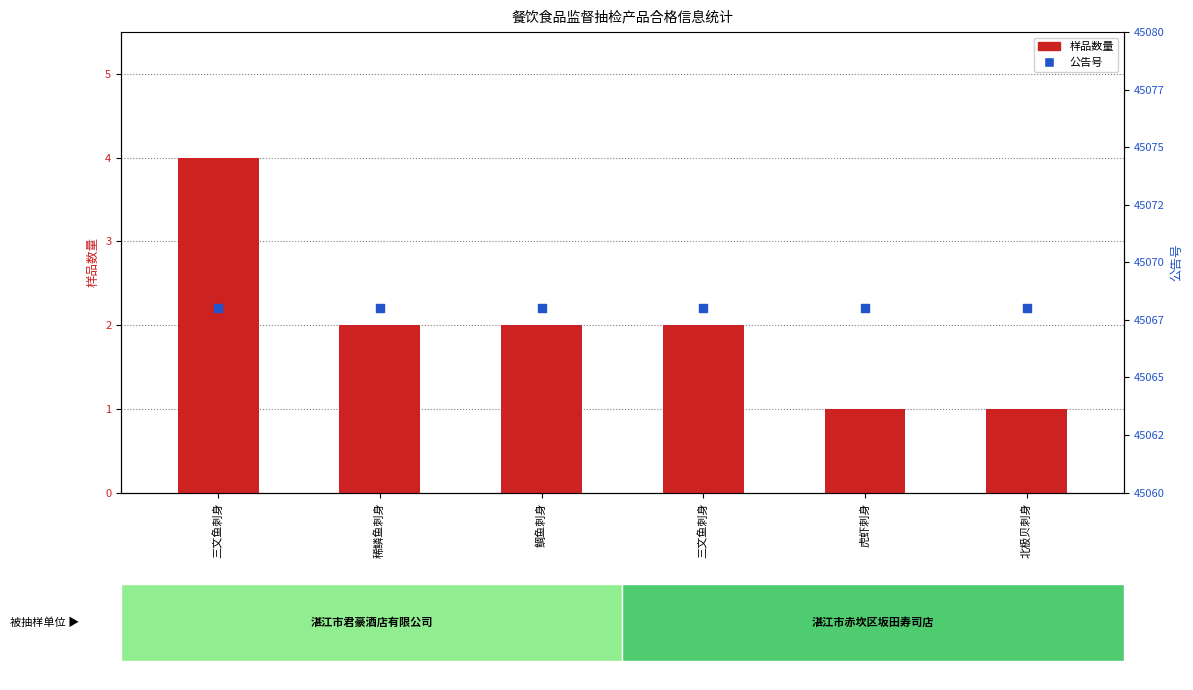

Is the value of 公告号 at 北极贝刺身 greater than the value of 样品数量 at 鲷鱼刺身?

Yes